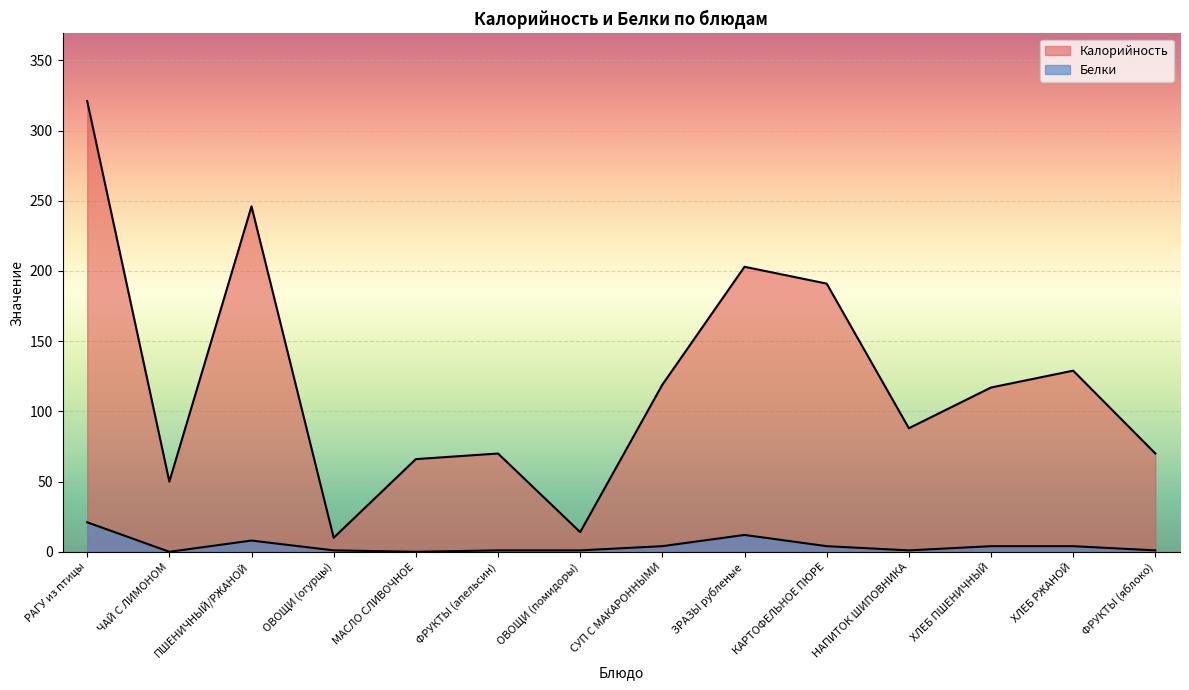

At ХЛЕБ РЖАНОЙ, list the series in order from smallest to largest.

Белки, Калорийность